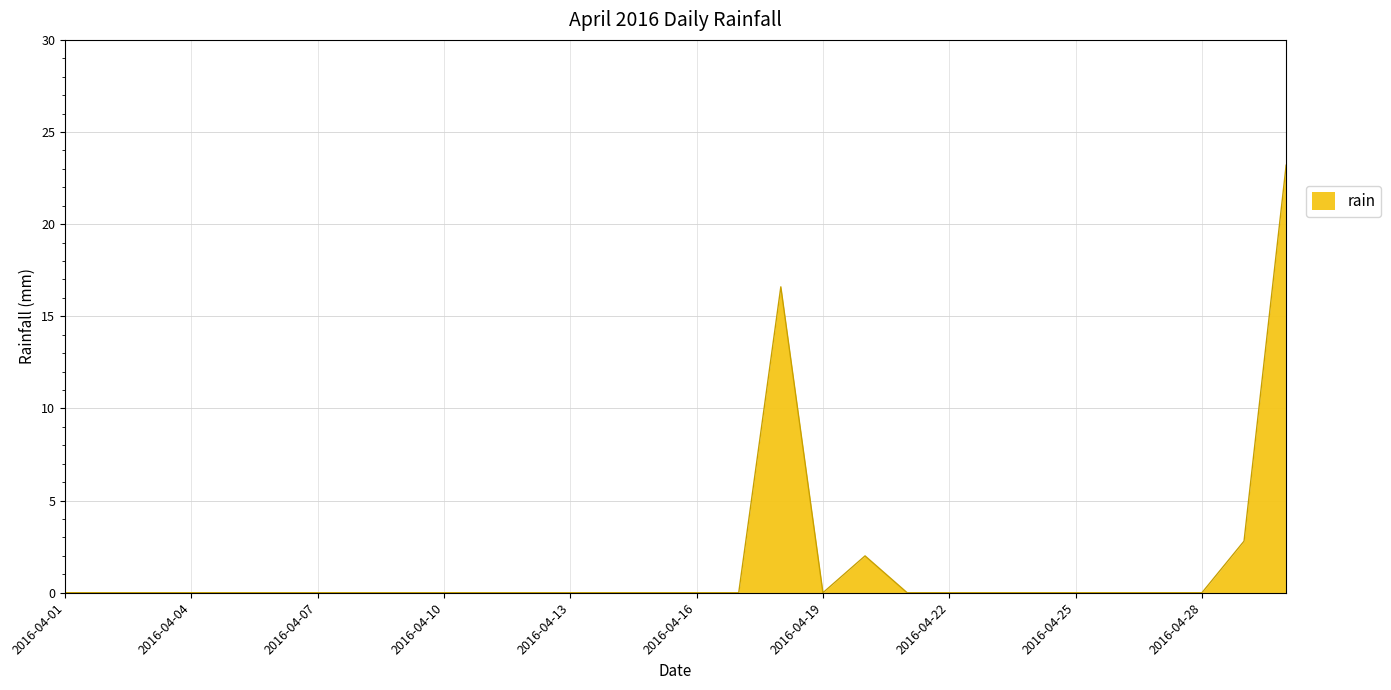

Does the chart have visible grid lines?

Yes